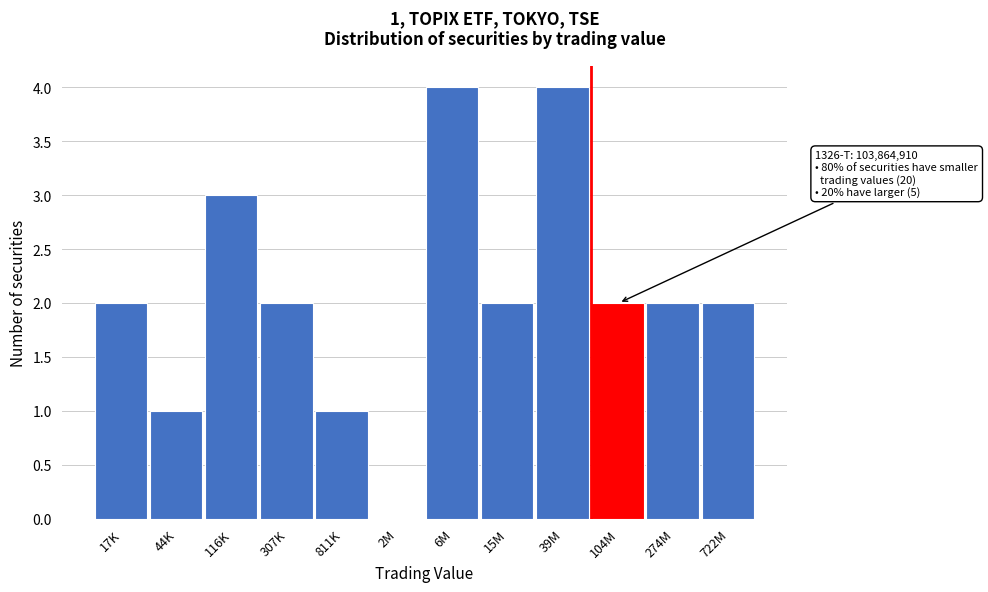

Reading right to left, what are all the values shown in this chart?

722M=2	274M=2	104M=2	39M=4	15M=2	6M=4	2M=0	811K=1	307K=2	116K=3	44K=1	17K=2